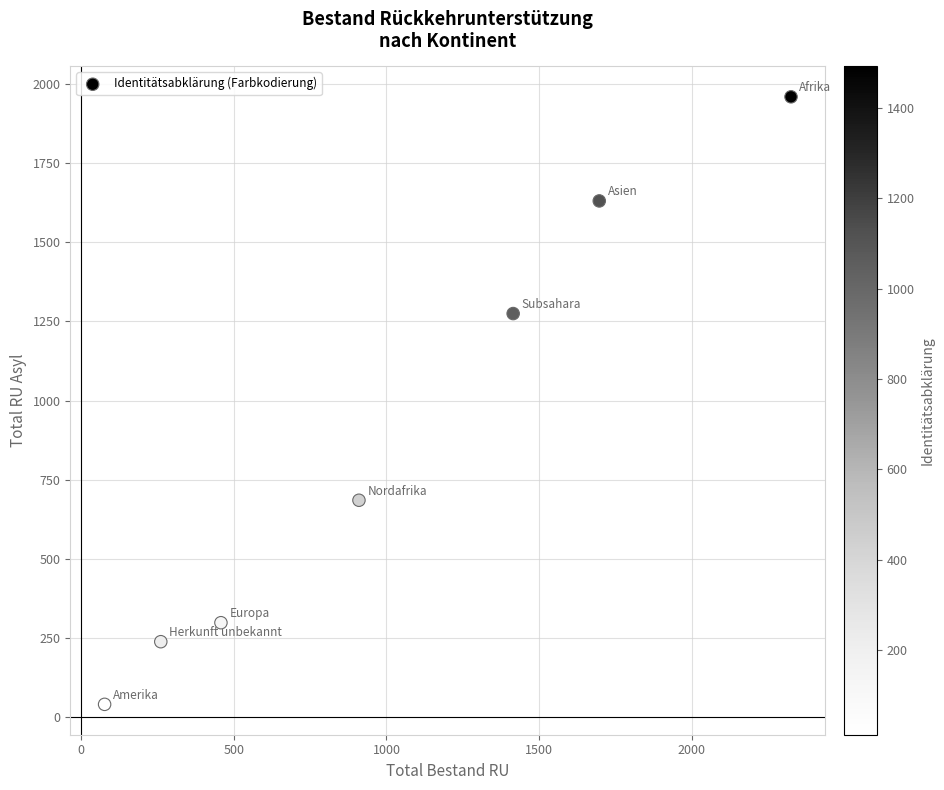

What Y value in the scatter plot is closest to 1000?

1275